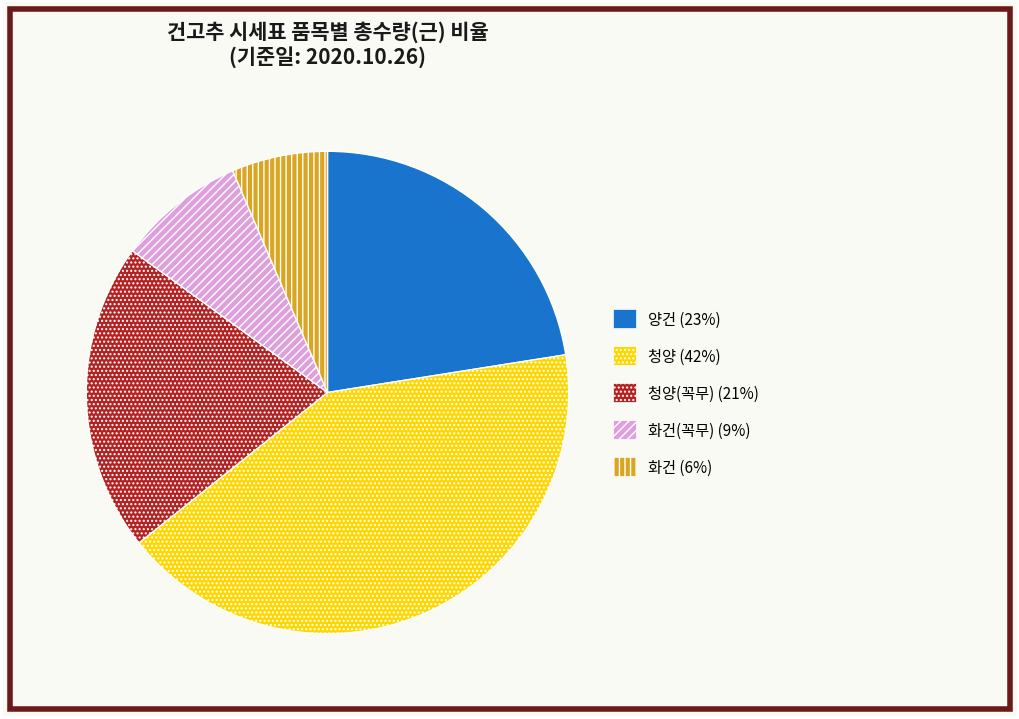

Does any single category account for the majority?

No